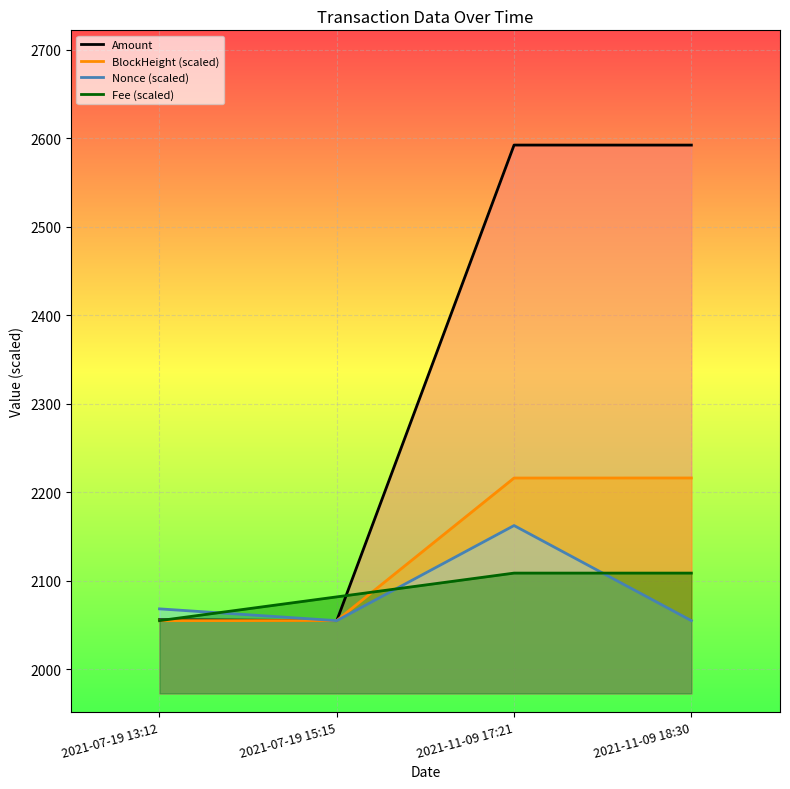

How many interior local valleys does the Amount_line series have?

1